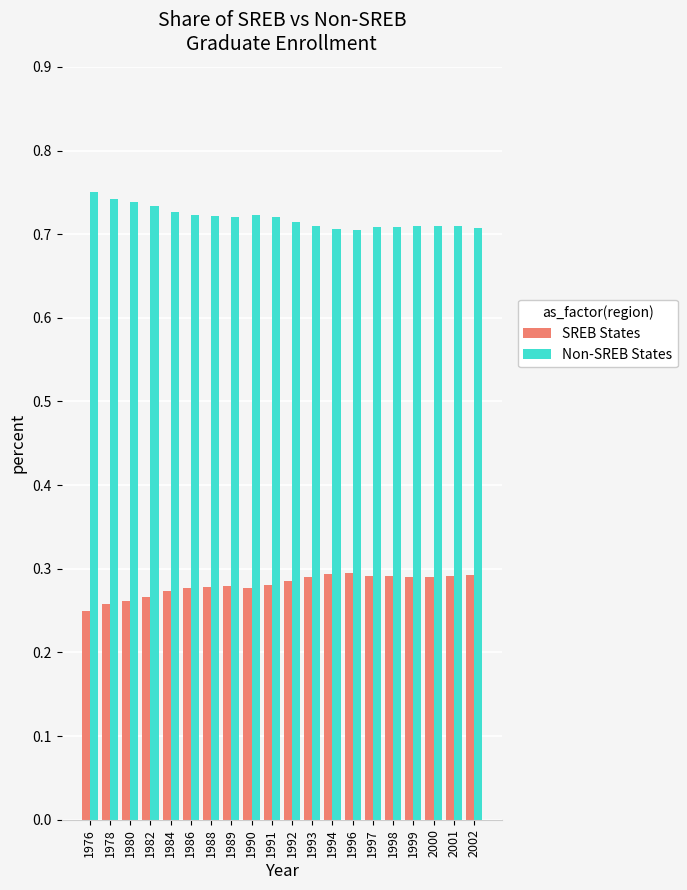

True or false: SREB States has a value of 0.1 at 1991.

False